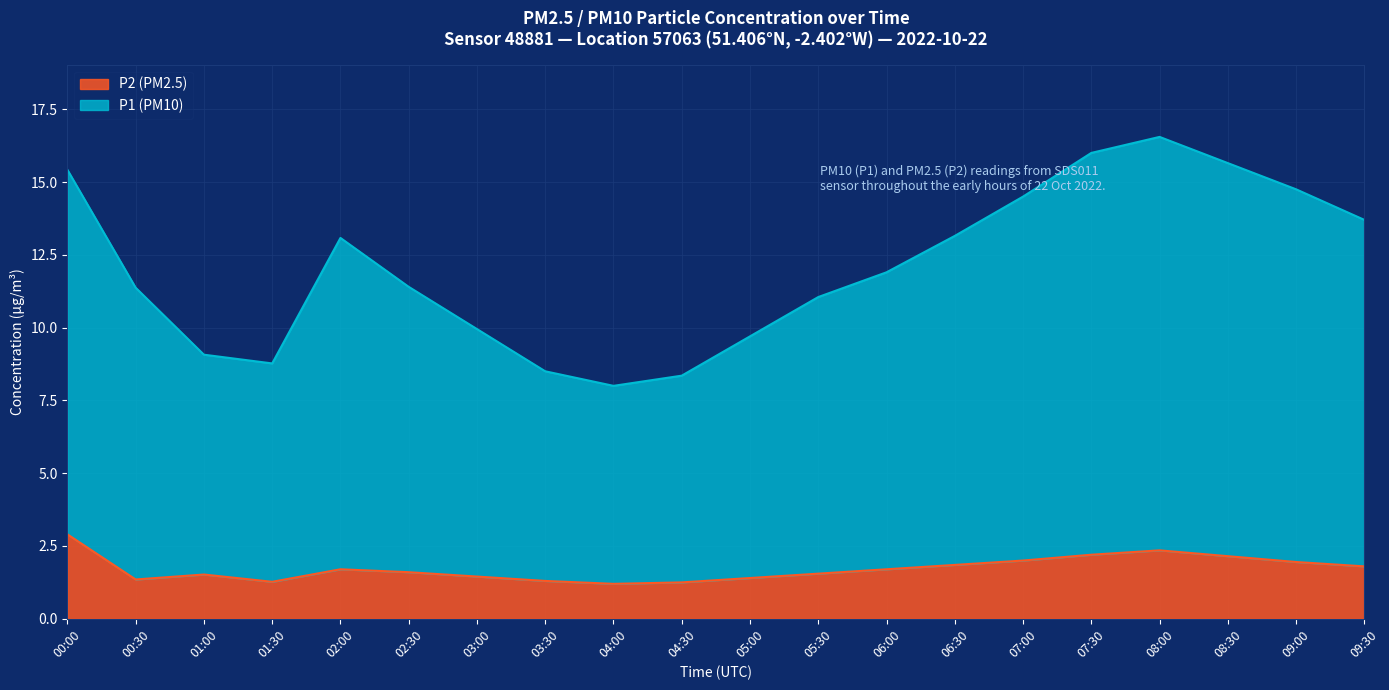

True or false: P2 and P1 cross at least once.

False